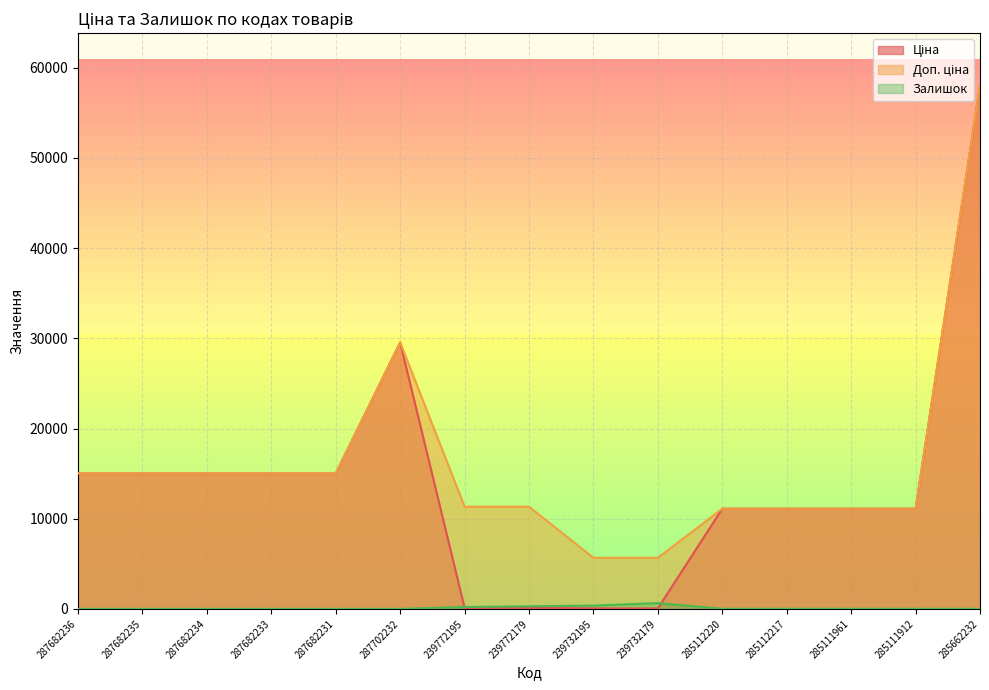

Reading right to left, transcribe all the data shown in this chart.

Ціна: 285662232=58037.0	285111912=11113.6	285111961=11113.6	285112217=11113.6	285112220=11113.6	239732179=56.7	239732195=56.7	239772179=113.3	239772195=113.3	287702232=29548.9	287682231=15019.2	287682233=15019.2	287682234=15019.2	287682235=15019.2	287682236=15019.2
Доп. ціна: 285662232=58037.0	285111912=11113.6	285111961=11113.6	285112217=11113.6	285112220=11113.6	239732179=5667.0	239732195=5667.0	239772179=11334.0	239772195=11334.0	287702232=29548.9	287682231=15019.2	287682233=15019.2	287682234=15019.2	287682235=15019.2	287682236=15019.2
Залишок: 285662232=13.0	285111912=14.0	285111961=16.0	285112217=17.0	285112220=17.0	239732179=645.0	239732195=370.0	239772179=290.0	239772195=215.0	287702232=0.0	287682231=0.0	287682233=0.0	287682234=0.0	287682235=0.0	287682236=0.0